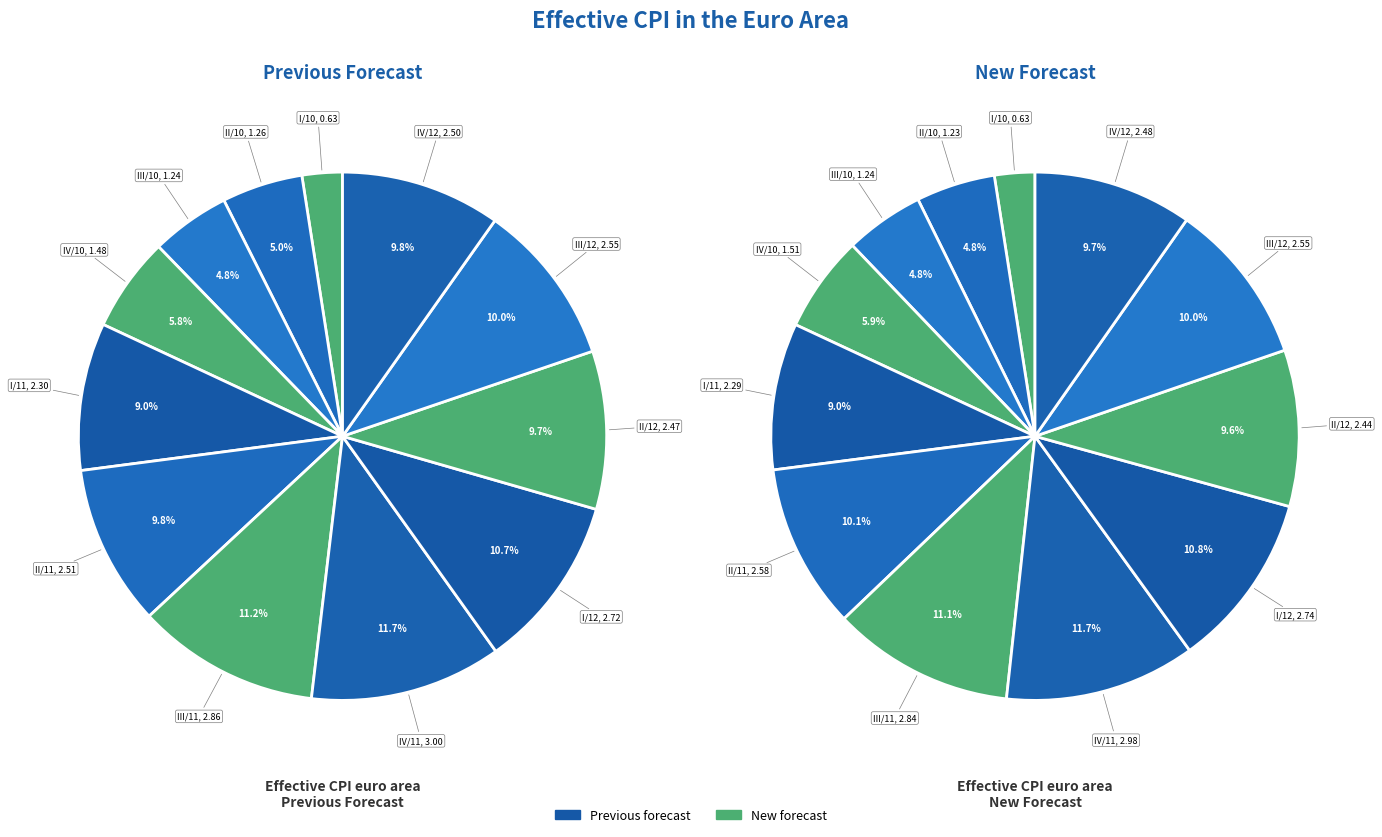

Is there any slice that represents more than half of the pie?

No